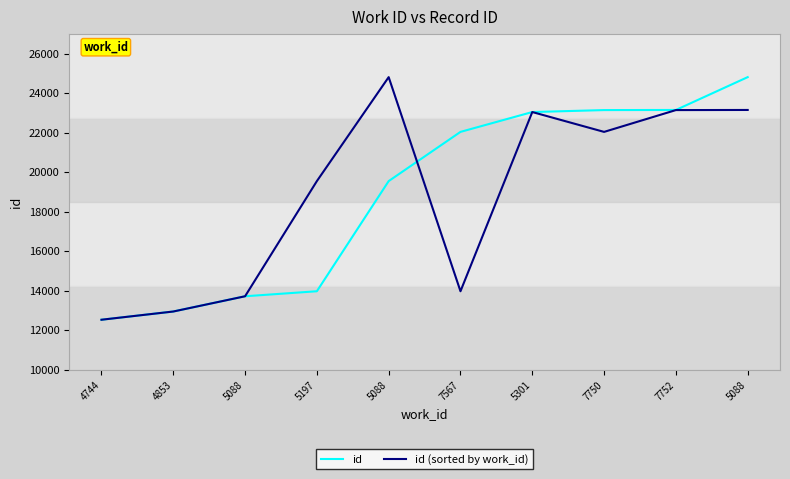

What is the value of the id (sorted by work_id) point at the 4th from the left?

19550